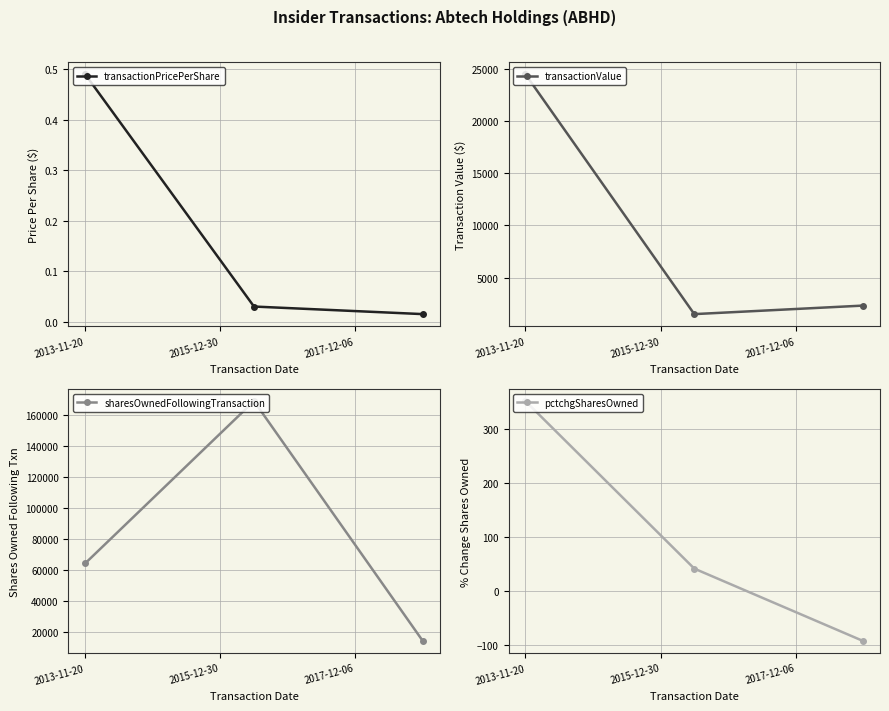

Rank the series at 2013-11-20 from lowest to highest value.

transactionPricePerShare, pctchgSharesOwned, transactionValue, sharesOwnedFollowingTransaction